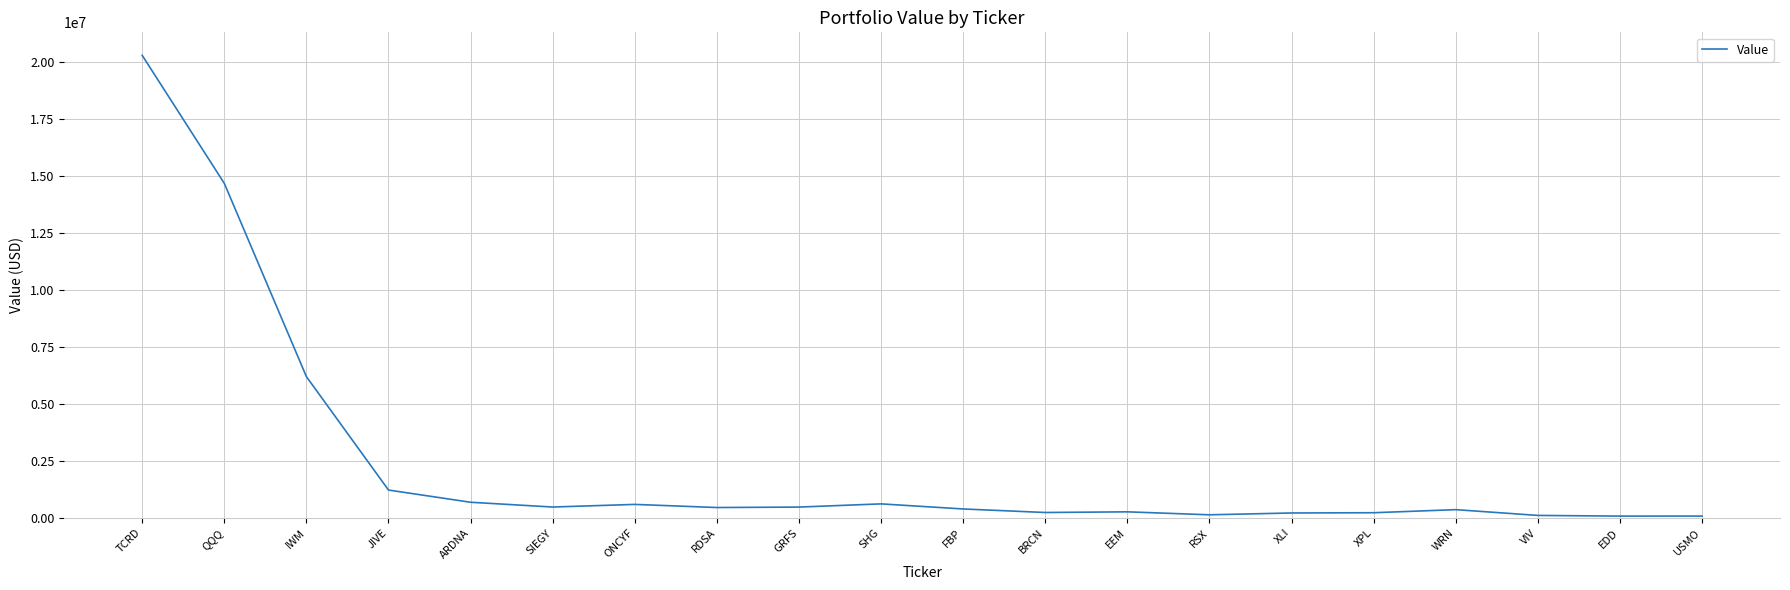

What is the maximum value shown in the chart?

20286000